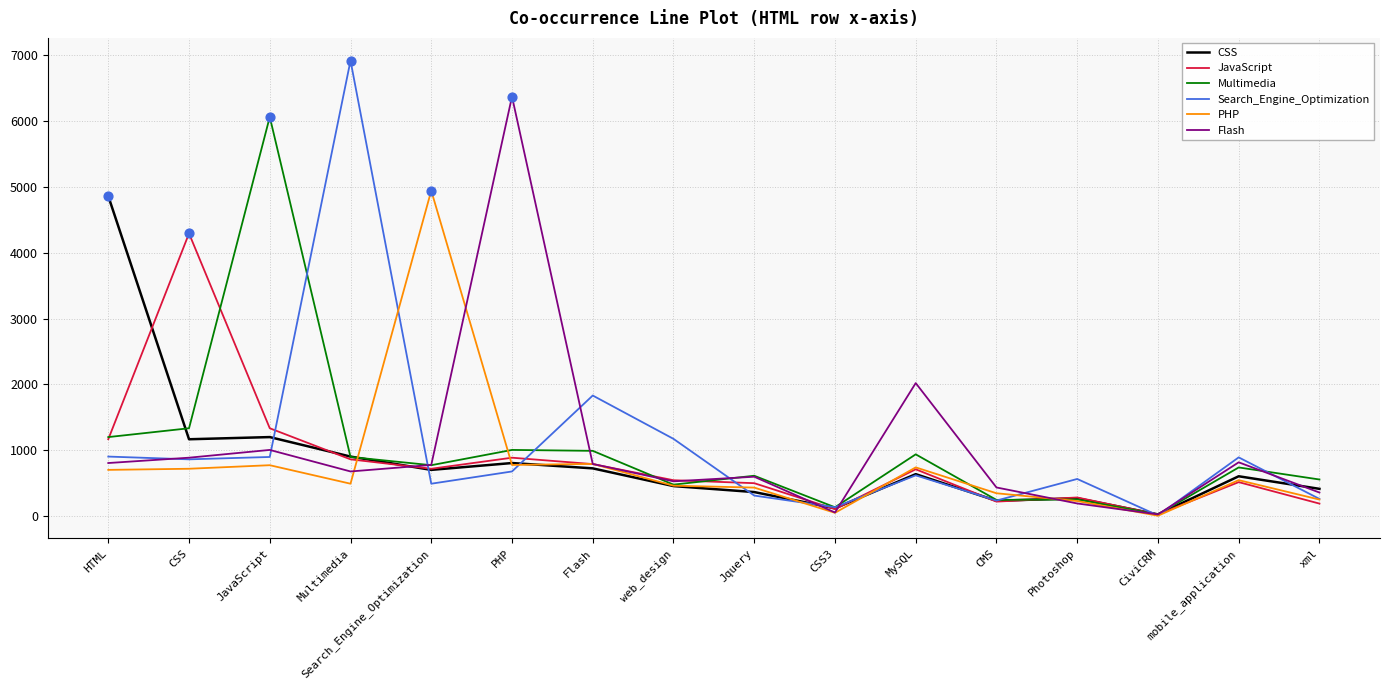

What are all the series names shown in the legend?

CSS, JavaScript, Multimedia, Search_Engine_Optimization, PHP, Flash